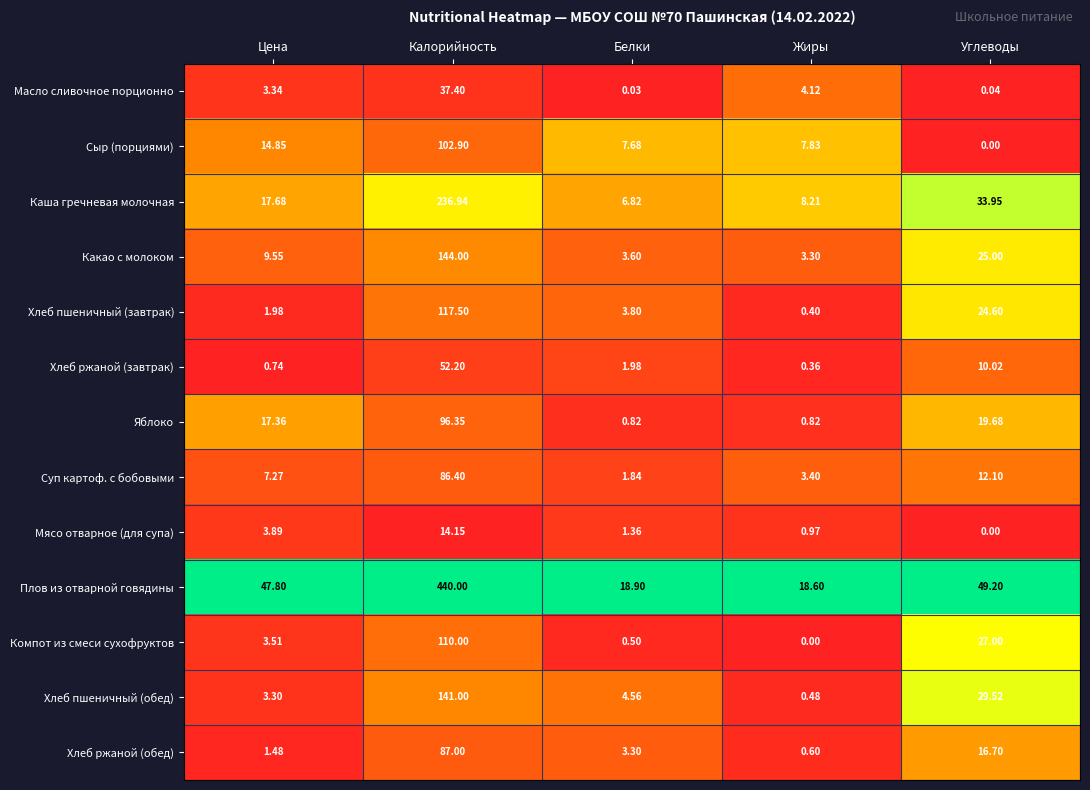

Which series has the widest spread of values?

Плов из отварной говядины